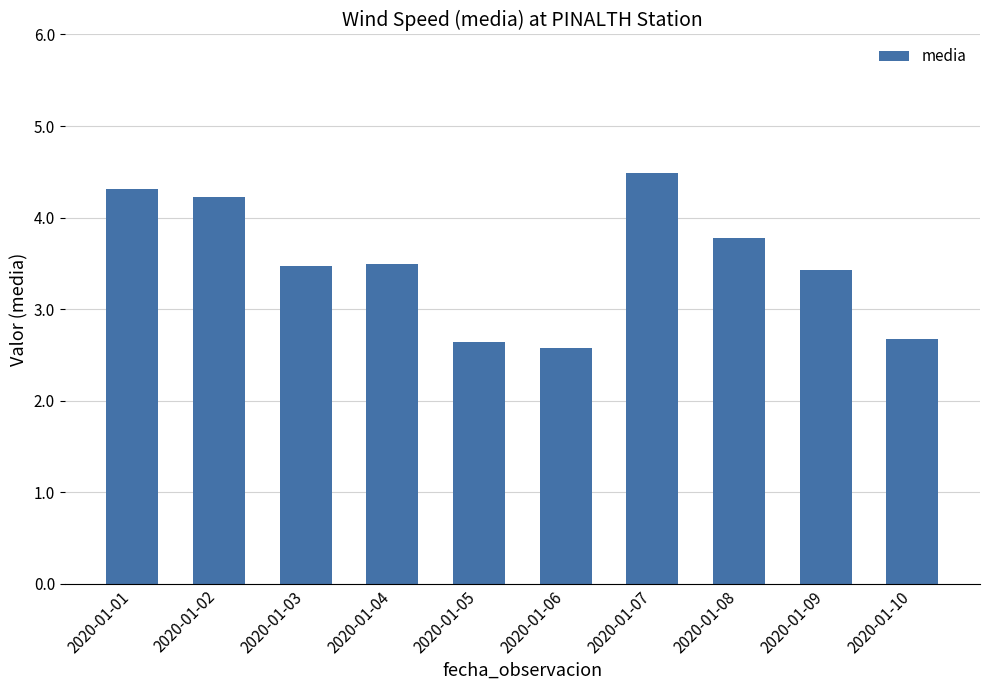

What is the sum of the values at 2020-01-07 and 2020-01-03?

8.0